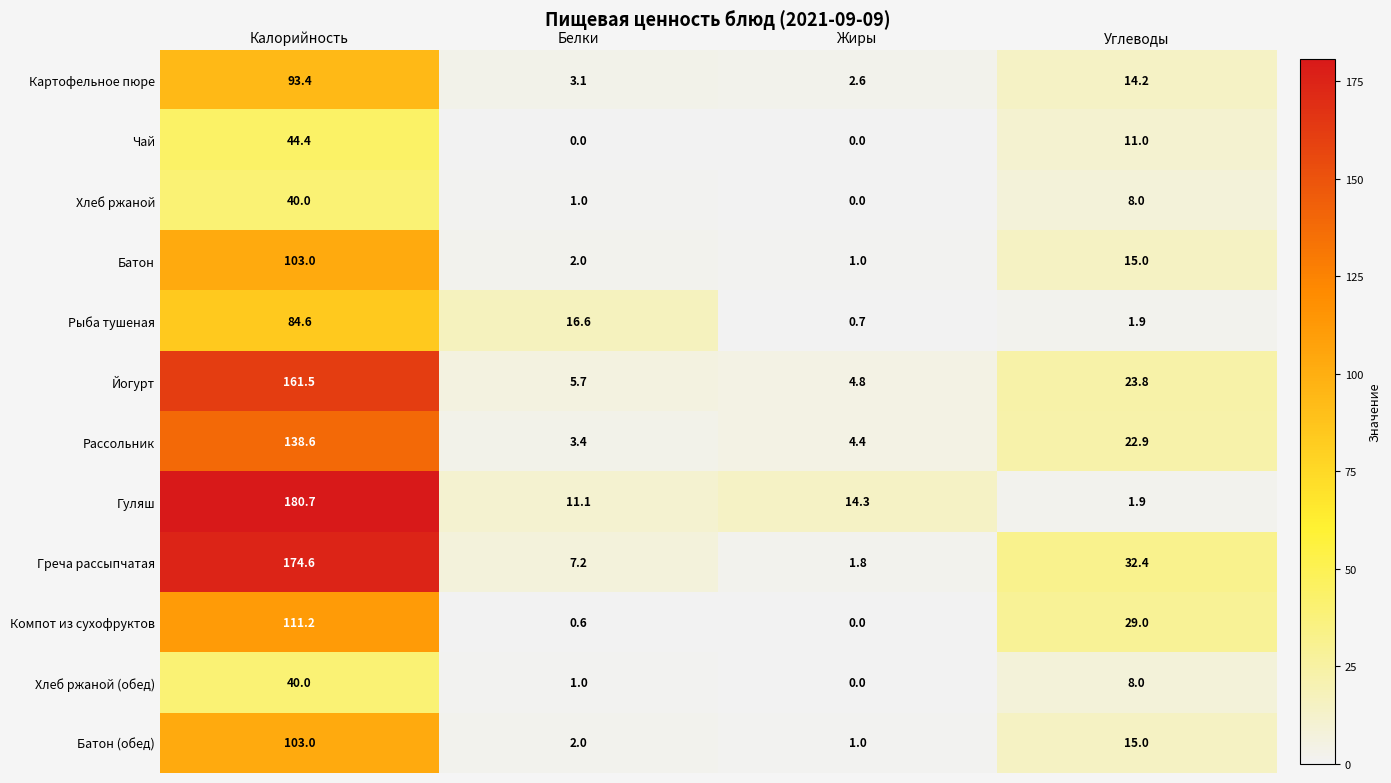

The value of Хлеб ржаной (обед) at Белки is 0.3. True or false?

False